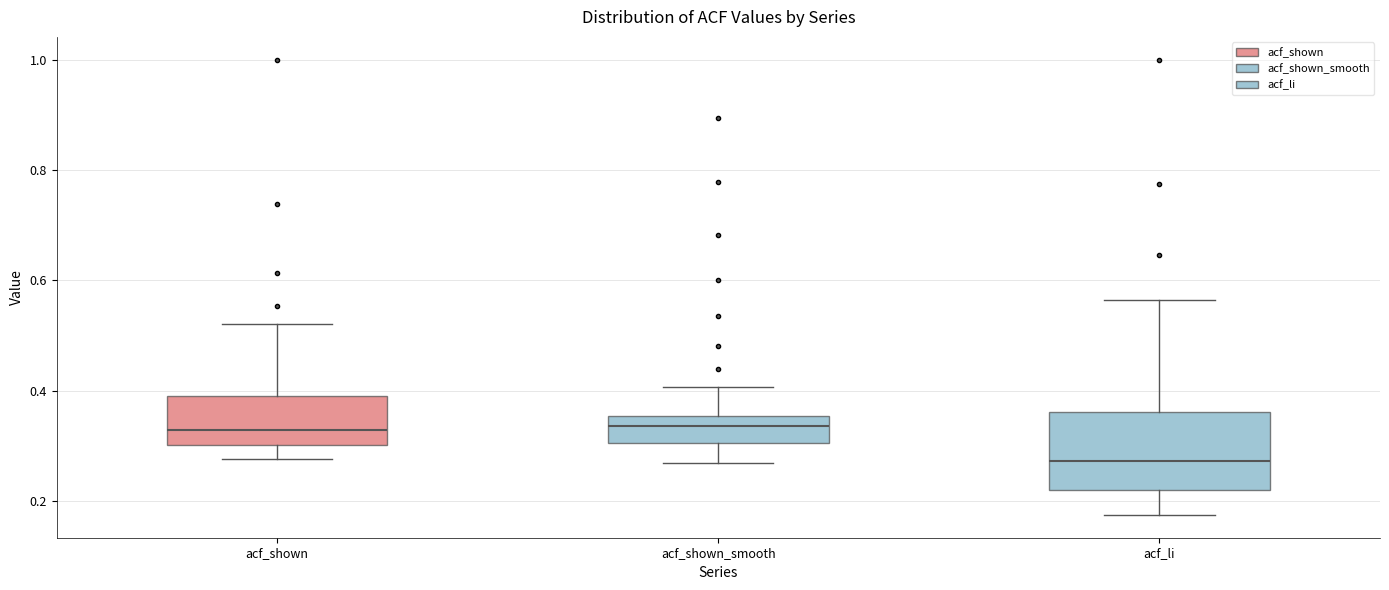

Reading left to right, transcribe this box plot: for each box, give where its median line is, the range the box spans, and where its two whiskers end, as read against the y-axis. The values are not printed on the chart, so give them approximately, as read against the axis.

acf_shown: median 0.32, box 0.30 to 0.40, whiskers 0.28 to 0.52
acf_shown_smooth: median 0.34, box 0.30 to 0.36, whiskers 0.26 to 0.40
acf_li: median 0.28, box 0.22 to 0.36, whiskers 0.18 to 0.56